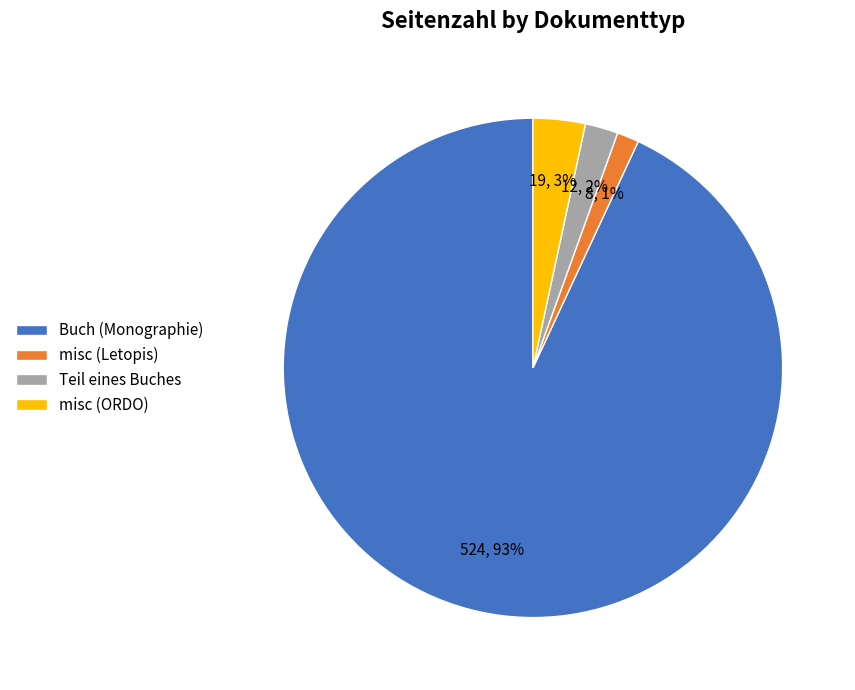

To the nearest percent, what is the difference between the Teil eines Buches and misc (ORDO) slice percentages?

1%